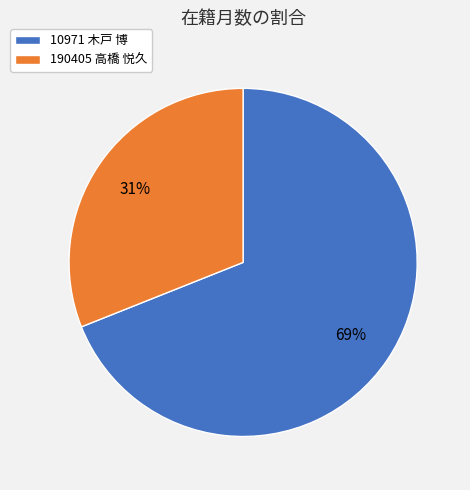

Which category has the biggest portion of the pie?

10971 木戸 博